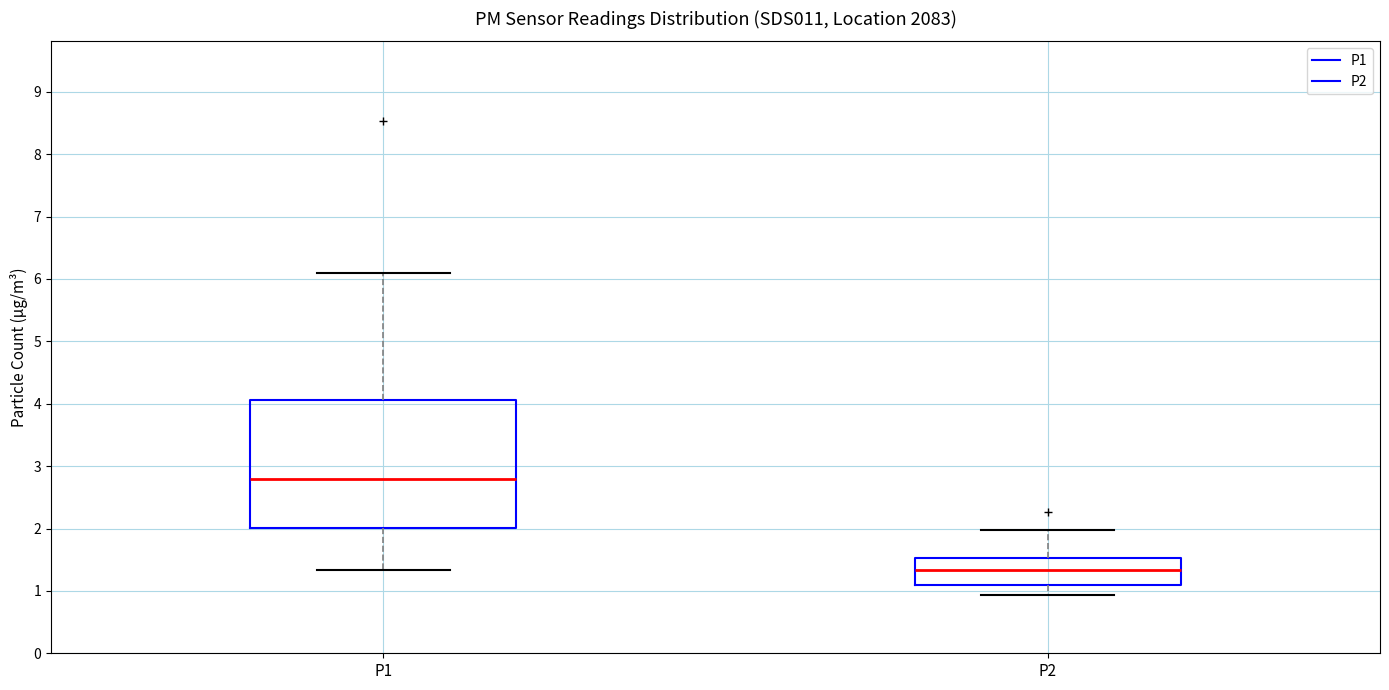

Which box is the tallest, from its lower edge to its upper edge?

P1